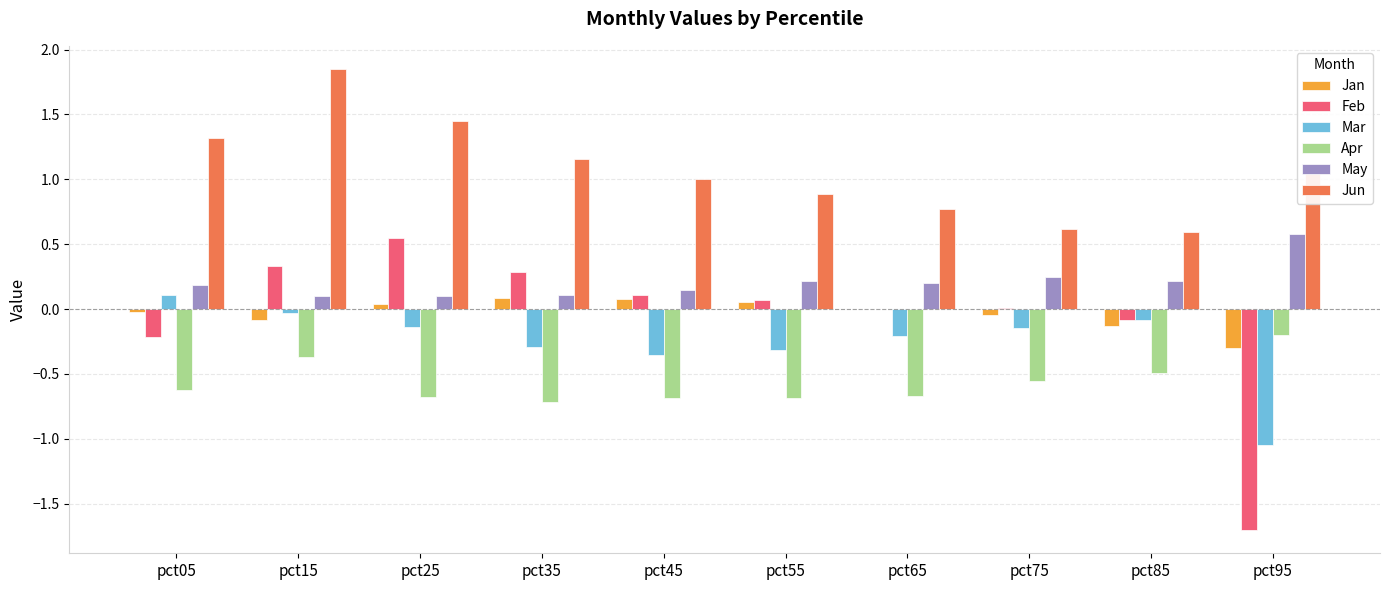

What is the sum of all Apr values?

-5.7